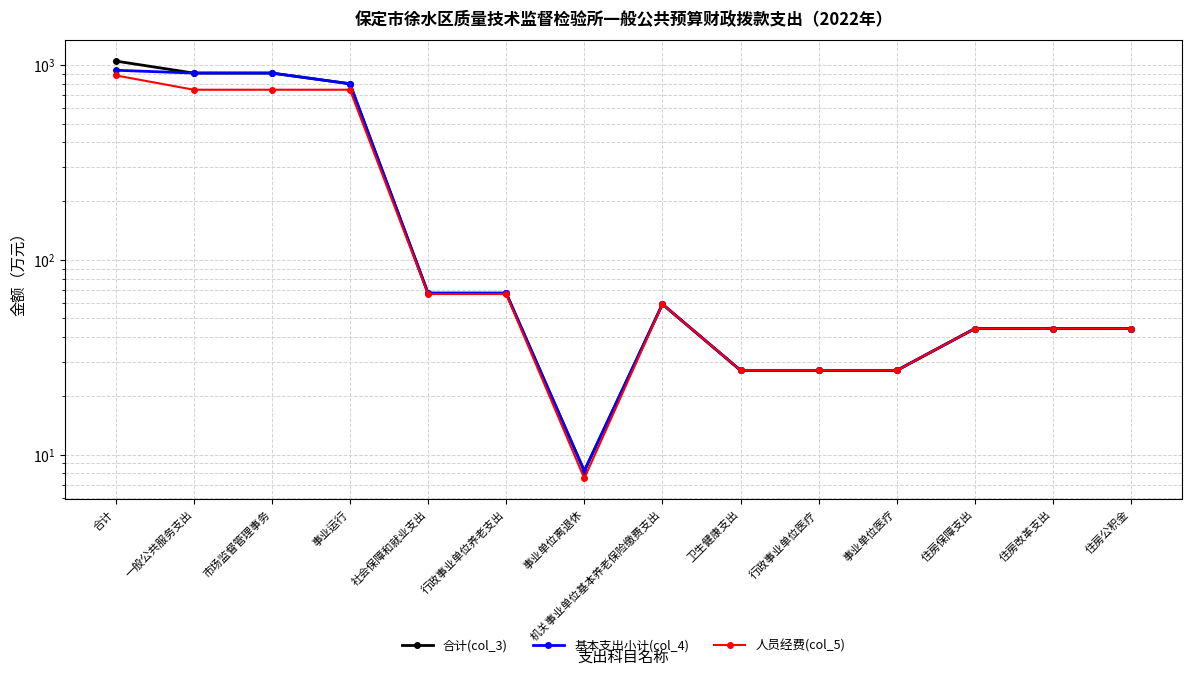

What is the sum of all 人员经费(col_5) values?

3537.8